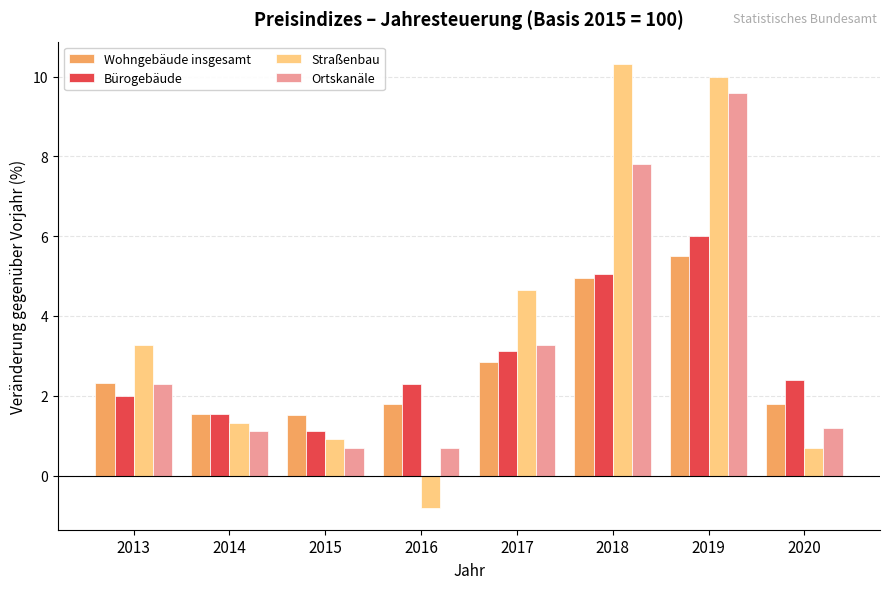

Which series changed the most between 2013 and 2020?

Straßenbau